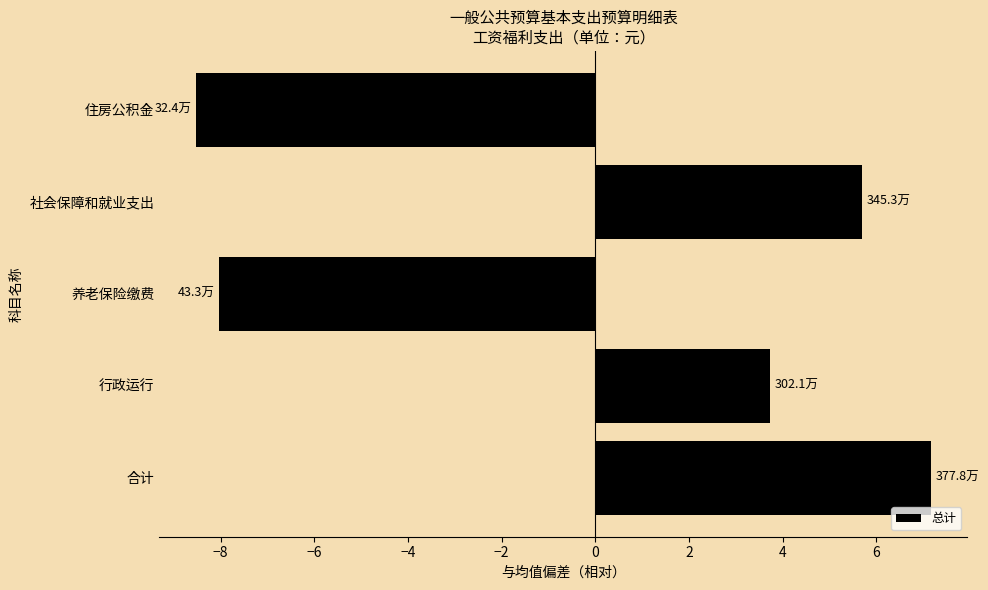

Which has a higher value, 社会保障和就业支出 or 行政运行?

社会保障和就业支出